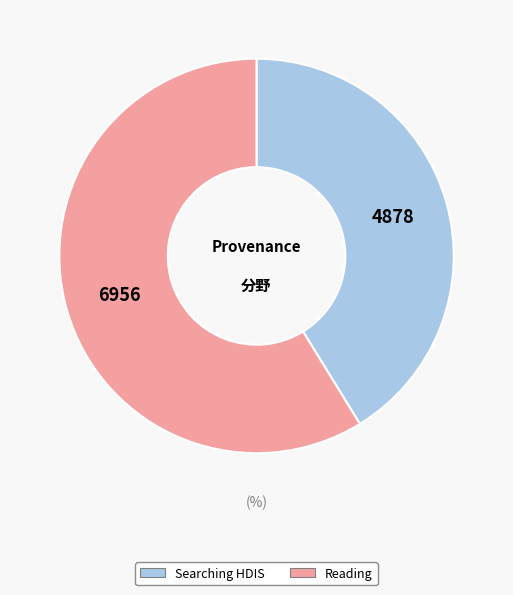

Is there any slice that represents more than half of the pie?

Yes